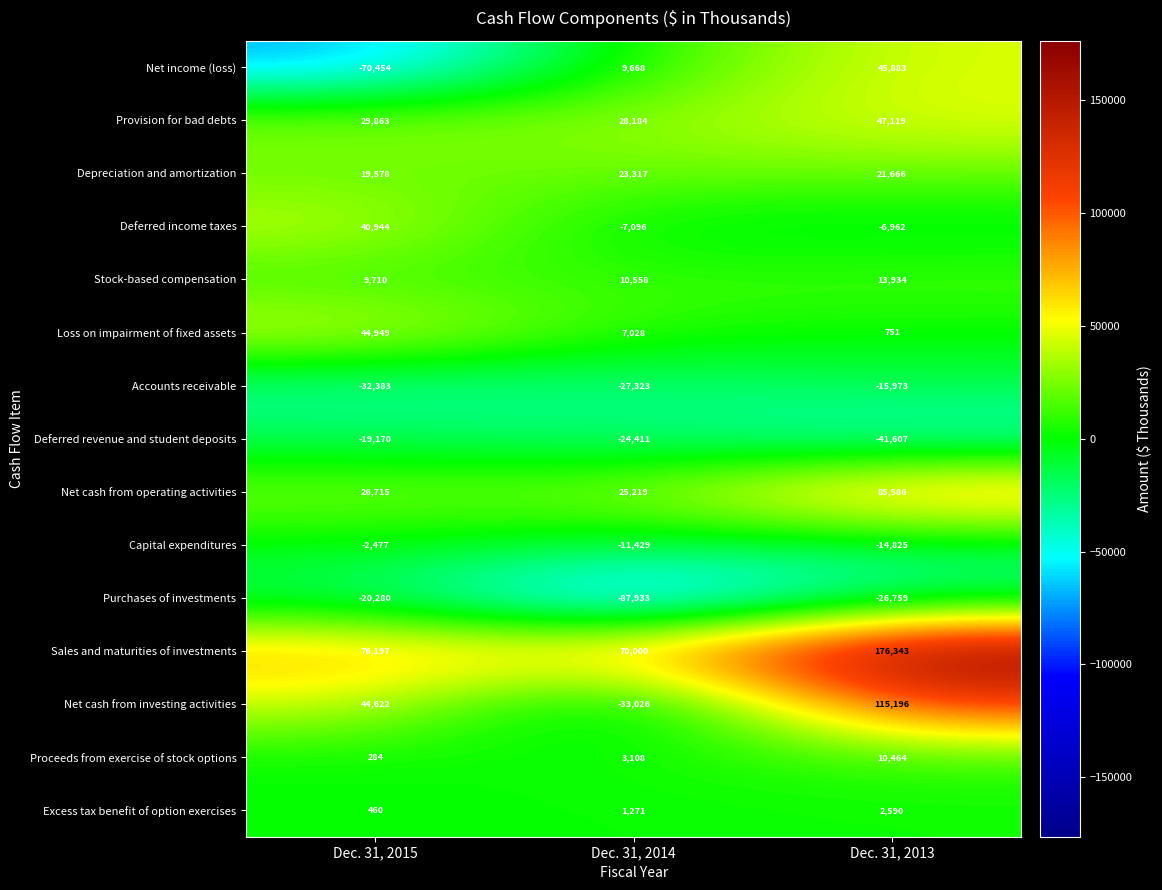

What is the sum of all Net cash from investing activities values?

126792